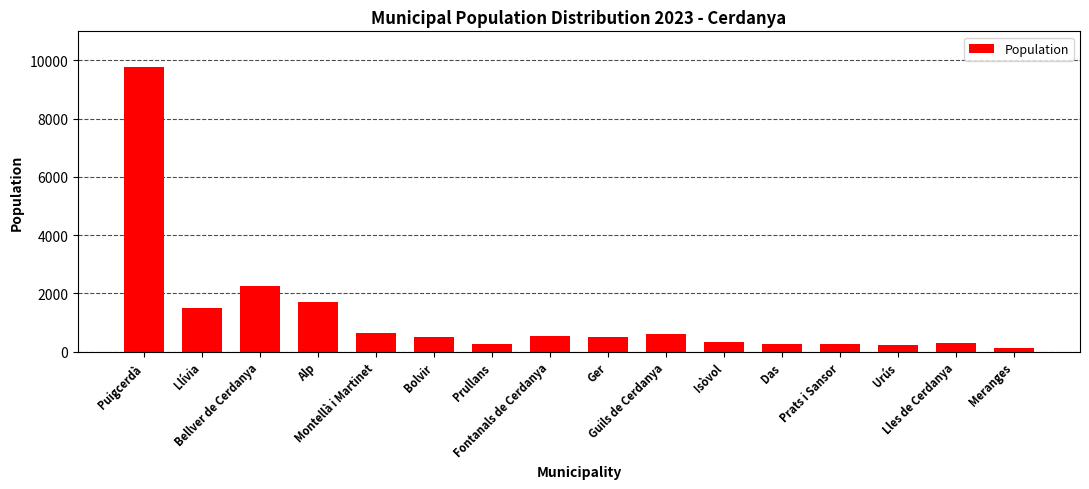

Where is the data nearest to the value 4945?

Bellver de Cerdanya